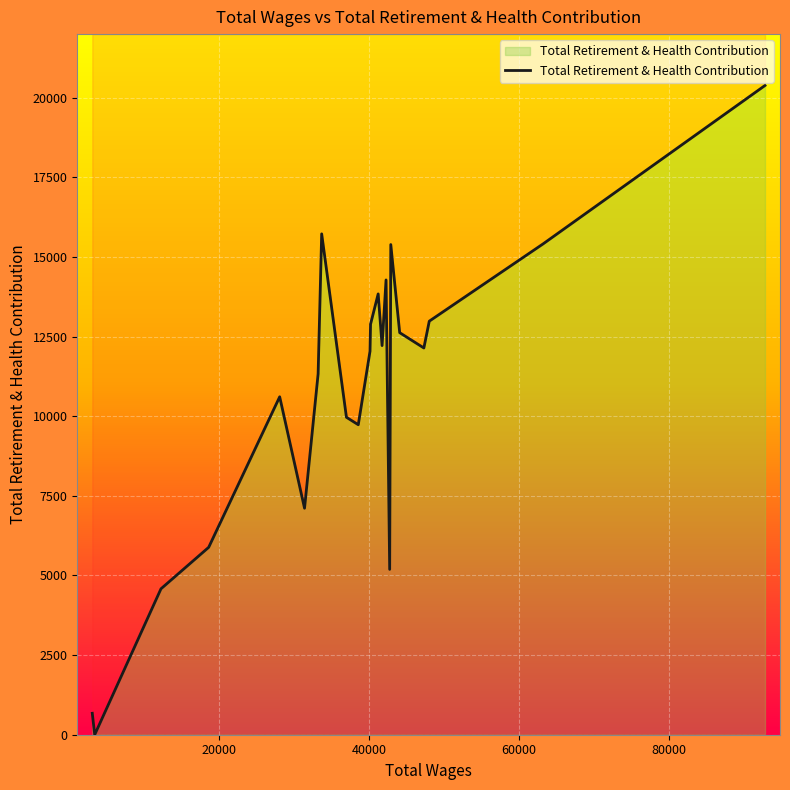

How many lines are shown in the chart?

1